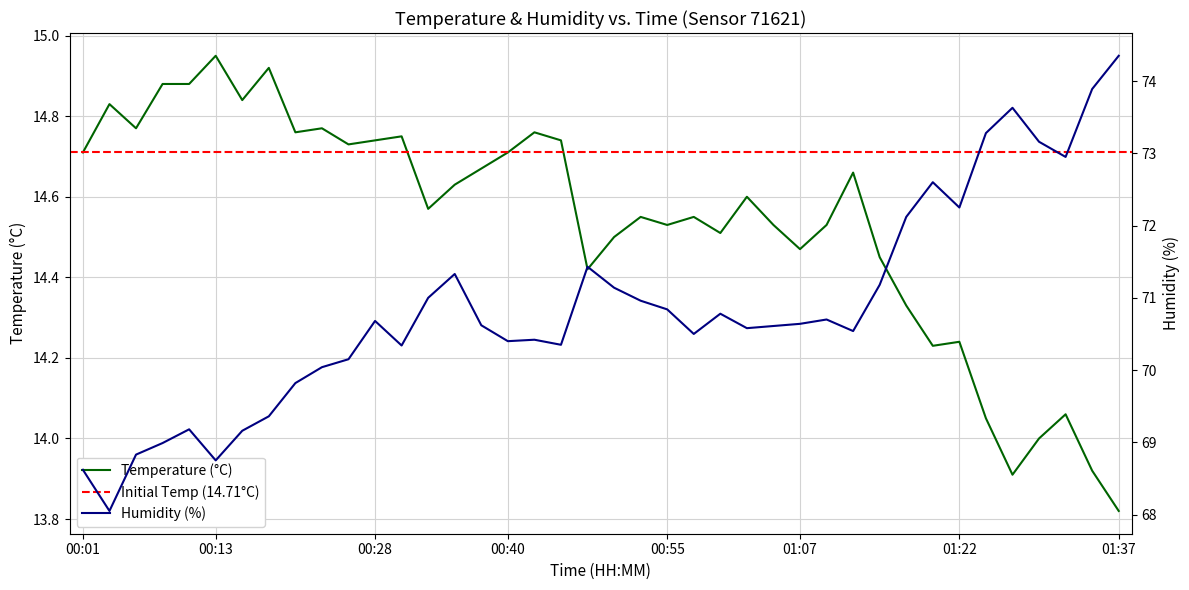

True or false: humidity and temperature intersect in this chart.

False